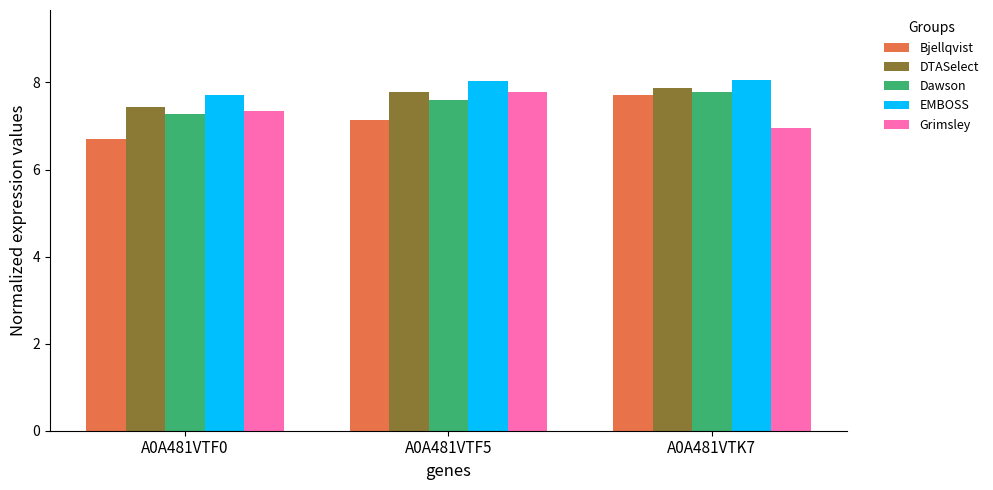

What is the label of the 1st bar from the left?

A0A481VTF0